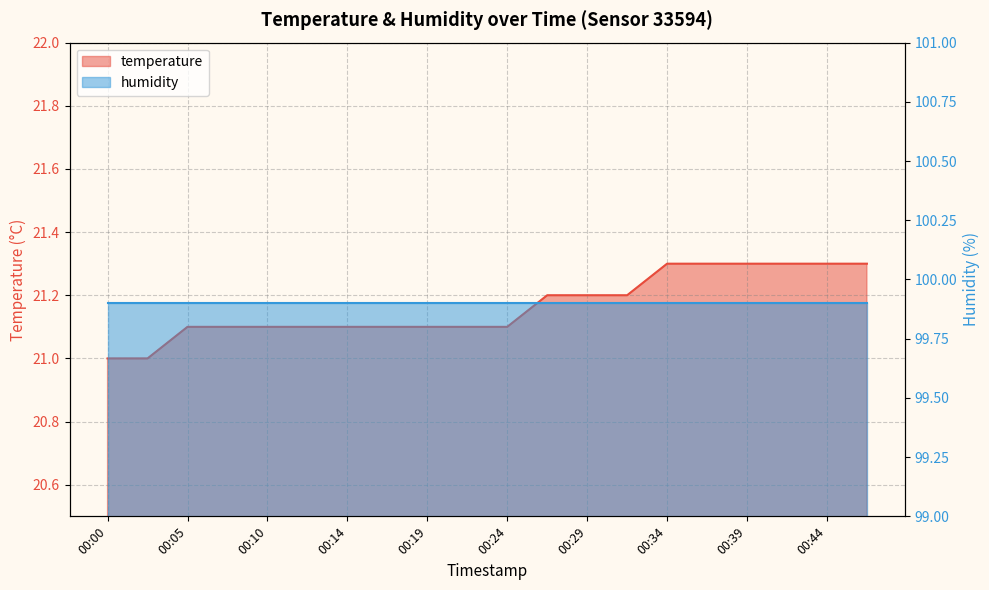

True or false: there are more than 2 points higher than both neighbors.

False